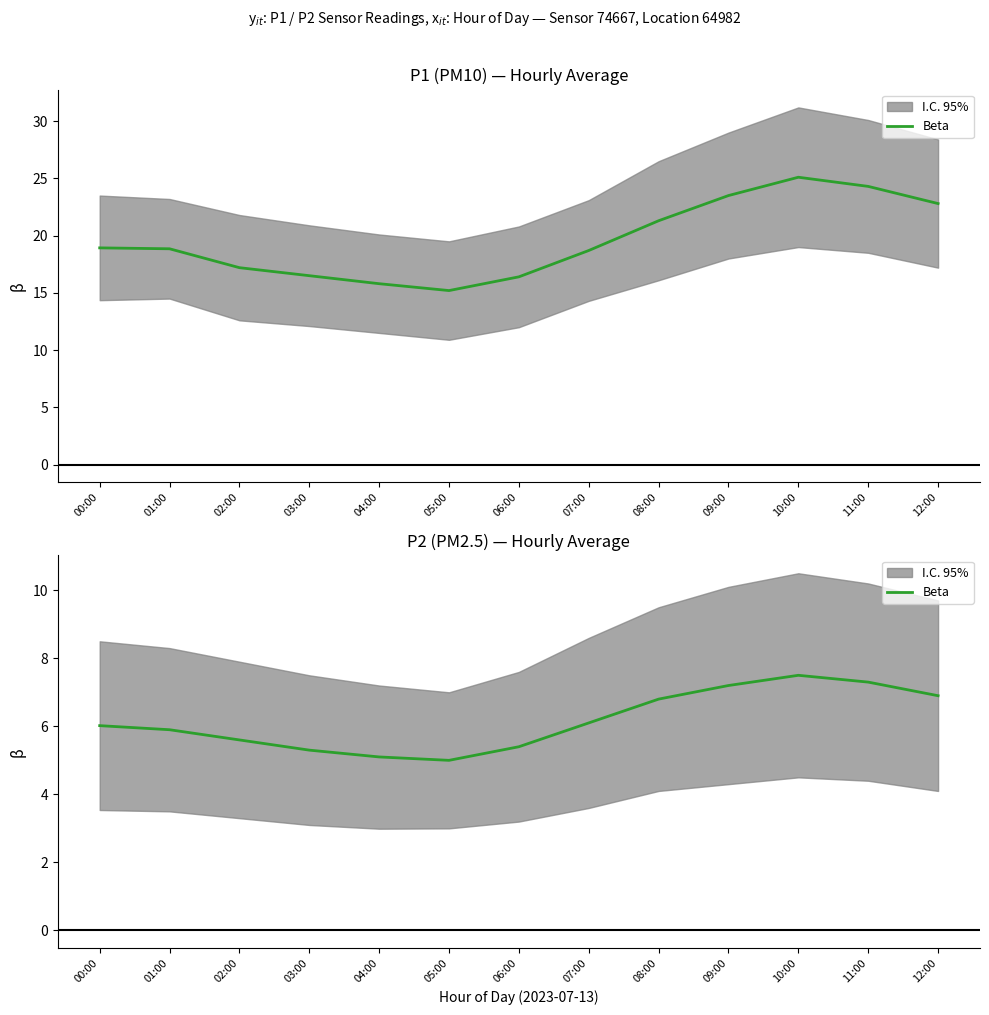

Where is the first local maximum?

10:00